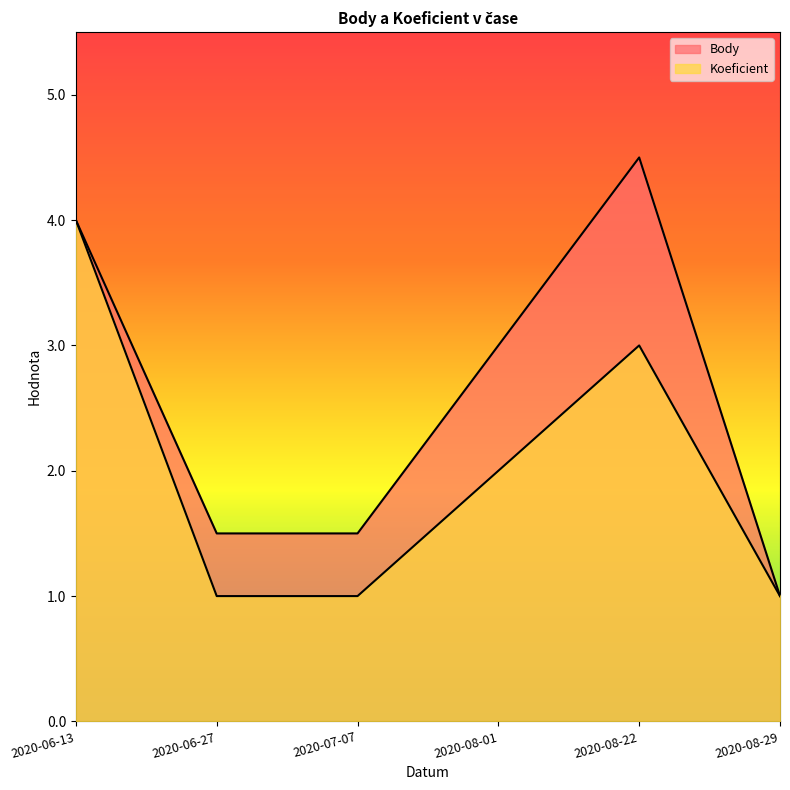

What is the sum of all Body values?

15.5